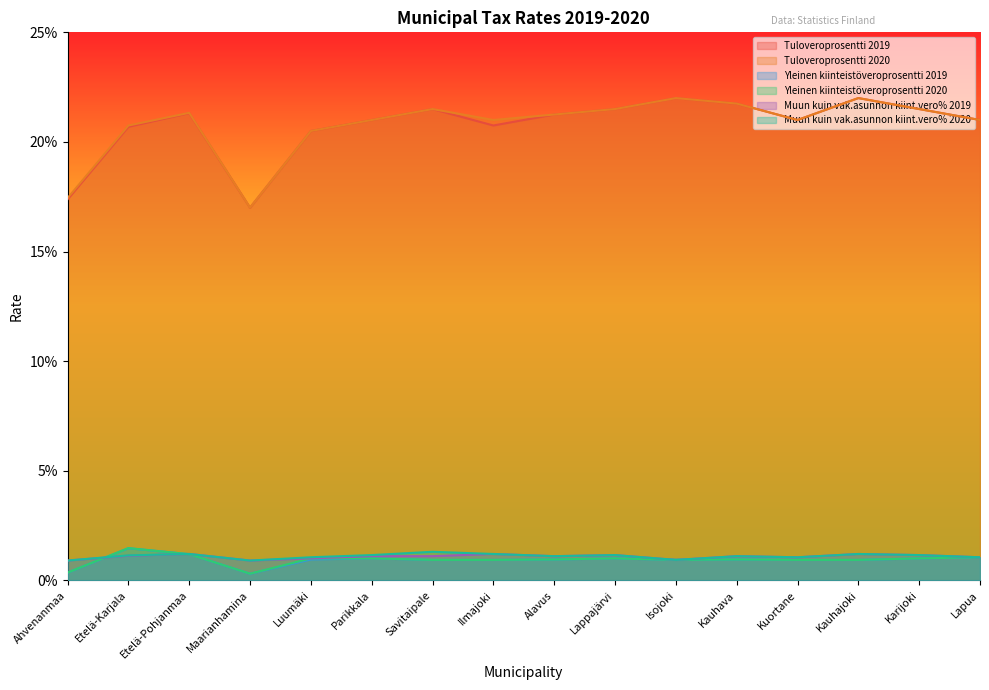

Between Etelä-Karjala and Savitaipale, which series saw the biggest shift?

Tuloveroprosentti 2019